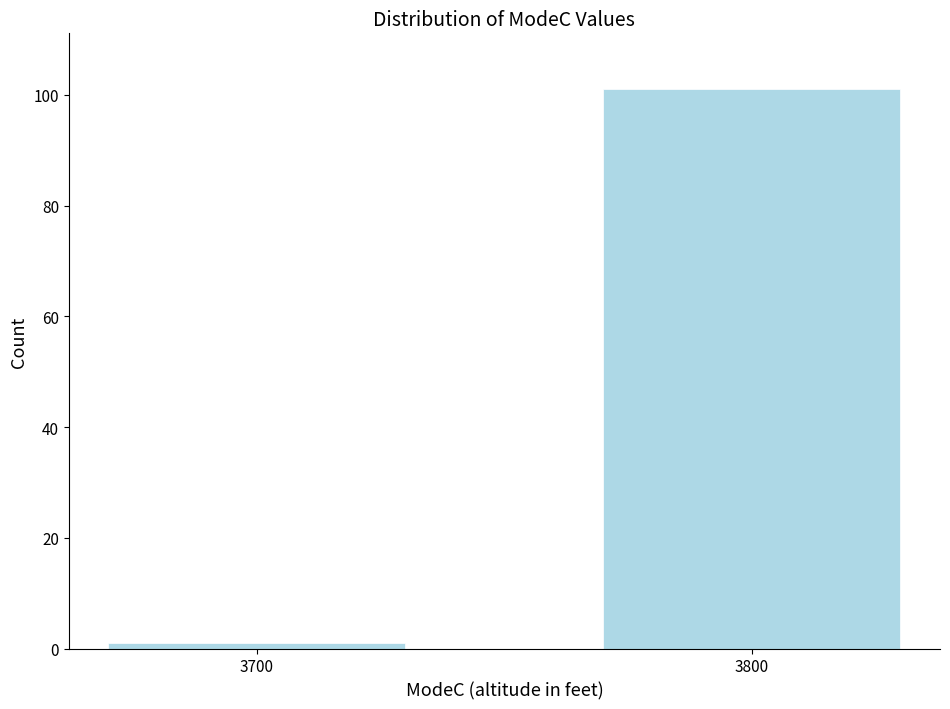

Reading left to right, list all the values displayed in this chart.

1	101